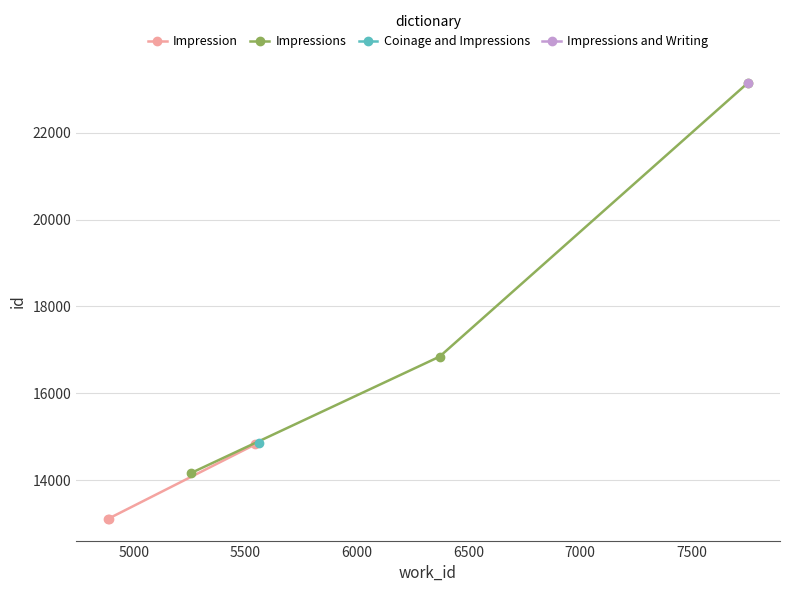

What is the minimum value for Impression?

13104